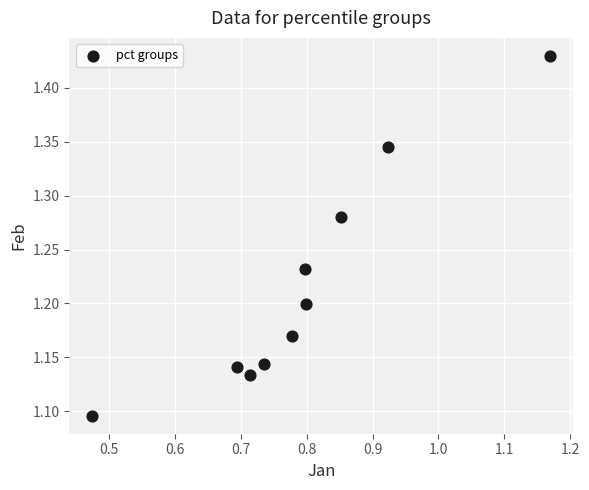

What is the range of X values (max minus min)?

0.7